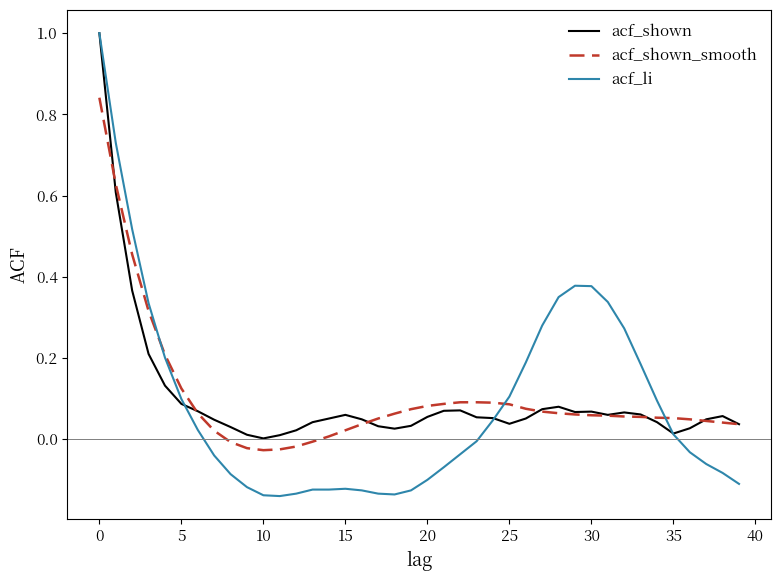

Which series has the widest spread of values?

acf_li